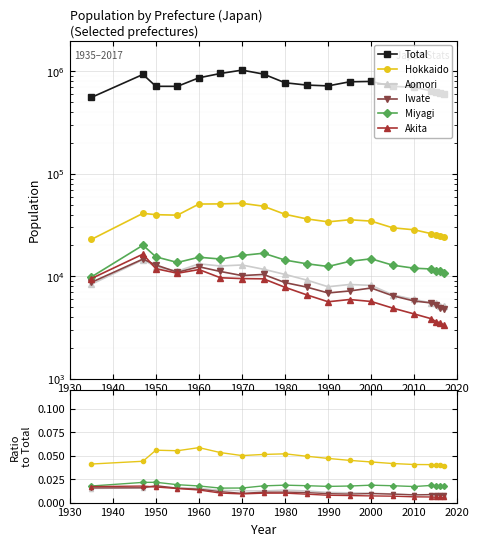

True or false: Hokkaido and Total intersect in this chart.

False